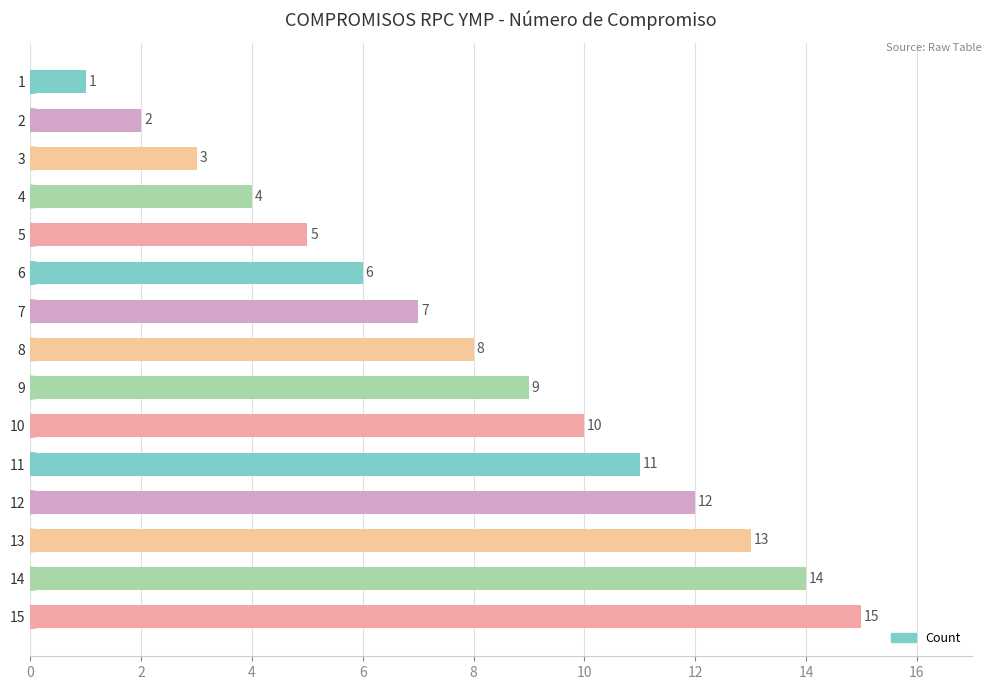

What is the minimum value shown in the chart?

1